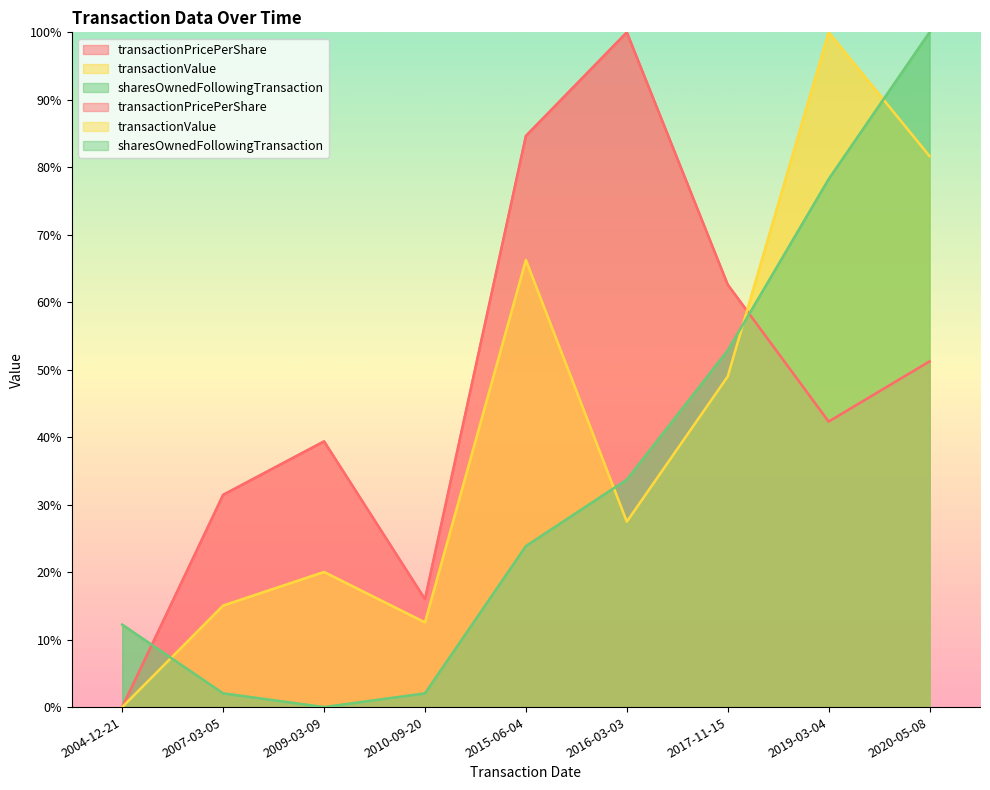

Is it true that transactionPricePerShare equals 51.2 at 2020-05-08?

True